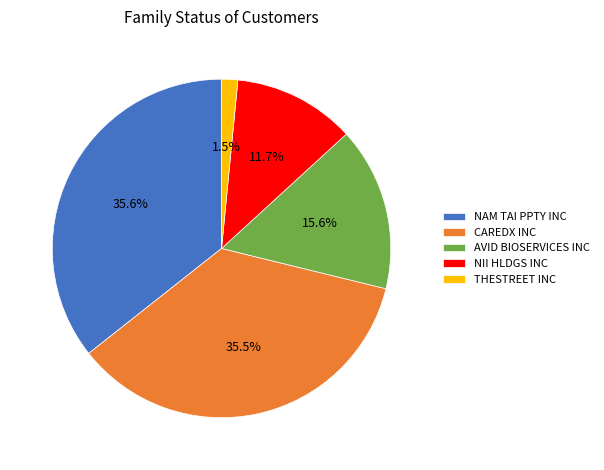

Which has a higher value, NAM TAI PPTY INC or AVID BIOSERVICES INC?

NAM TAI PPTY INC